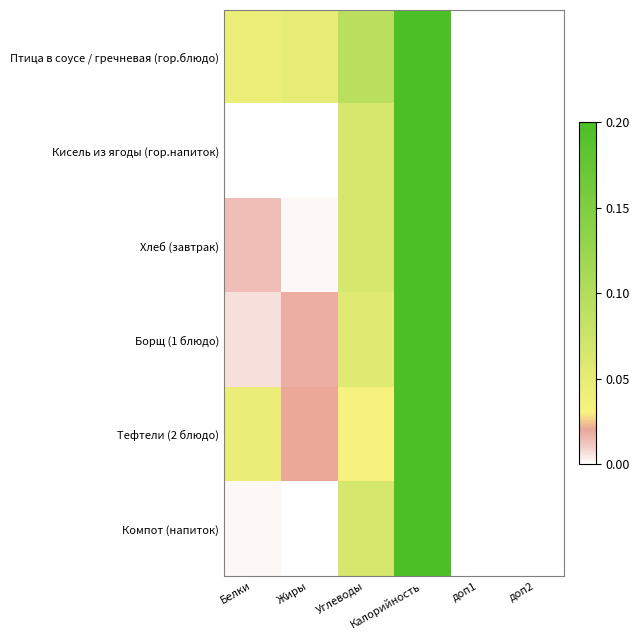

At Калорийность, list the series in order from largest to smallest.

Птица в соусе / гречневая (гор.блюдо), Тефтели (2 блюдо), Борщ (1 блюдо), Хлеб (завтрак), Компот (напиток), Кисель из ягоды (гор.напиток)